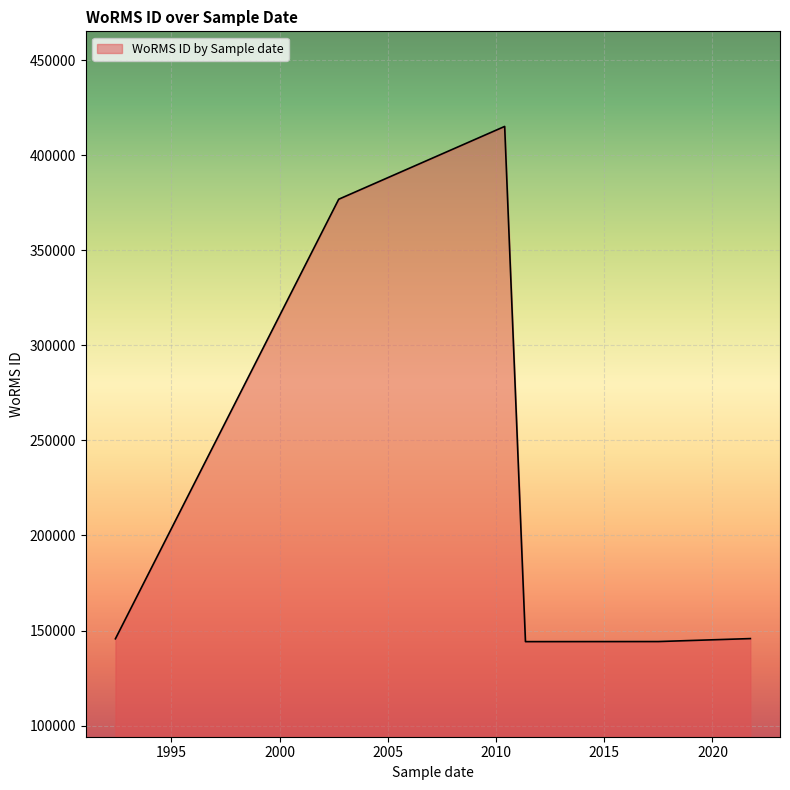

What is the greatest value displayed?

415097